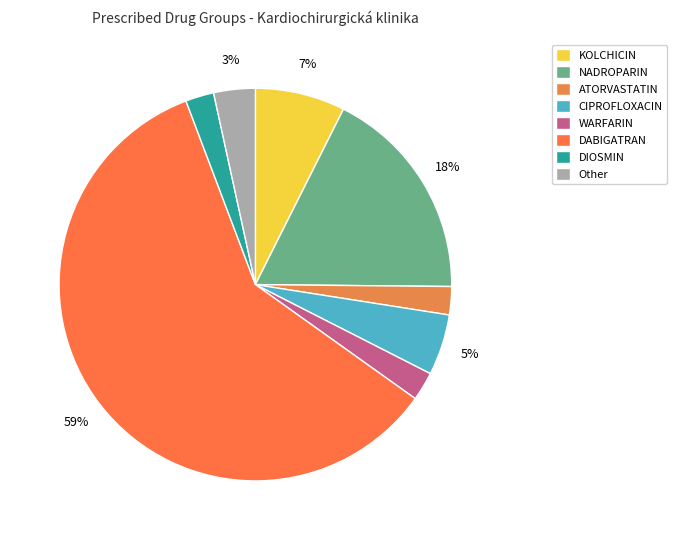

Which slice is the largest?

DABIGATRAN